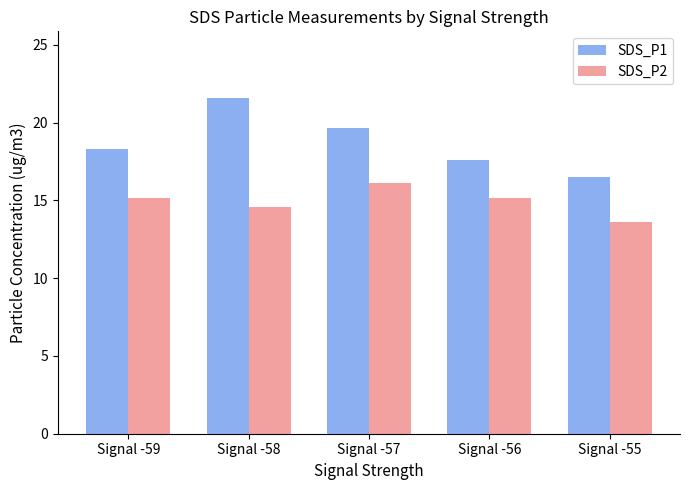

Read the SDS_P2 value at Signal -57.

16.1